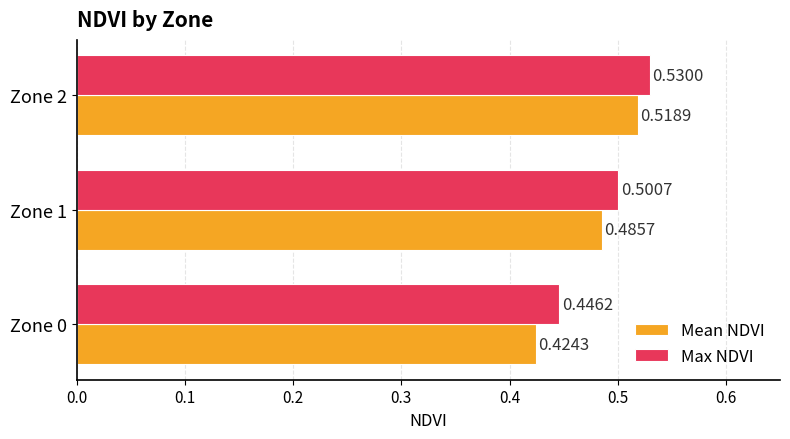

How many series are shown in this chart?

2